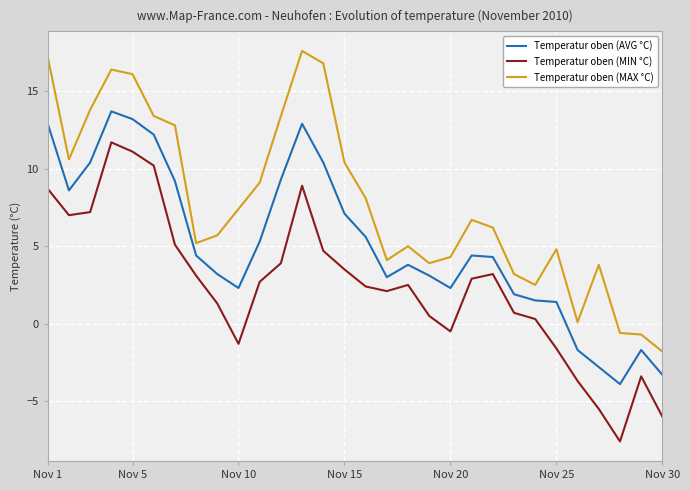

Does the chart display data point markers on the line(s)?

No